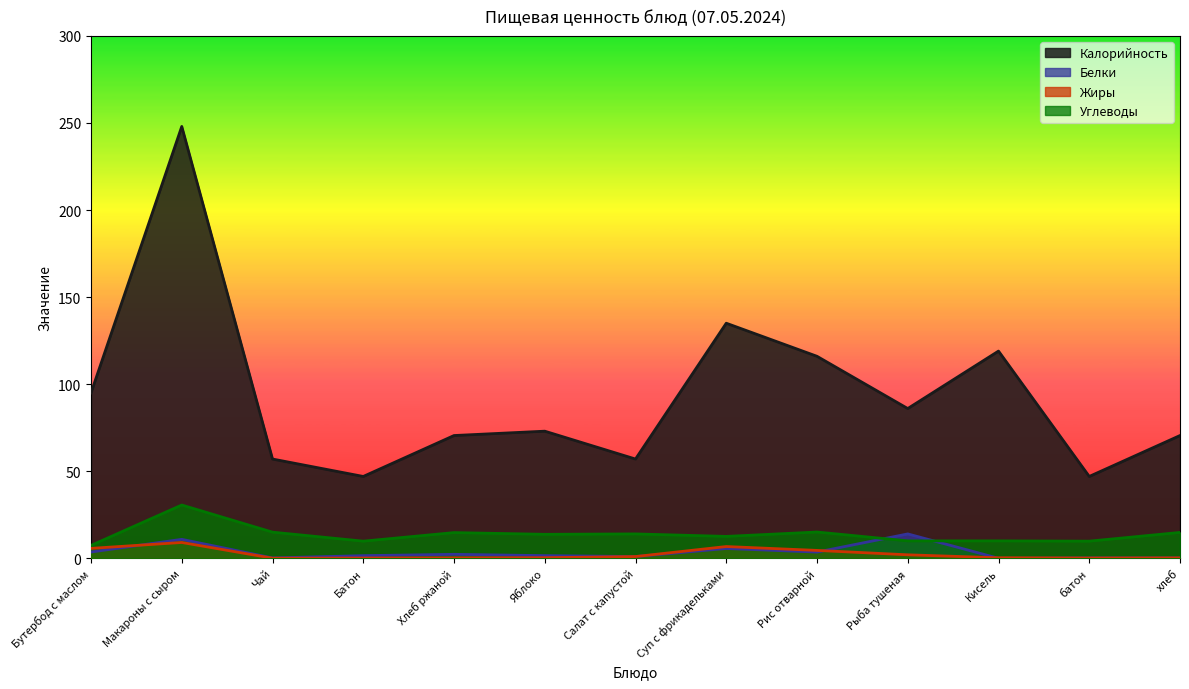

At which label does Калорийность first exceed 73?

Бутербод с маслом